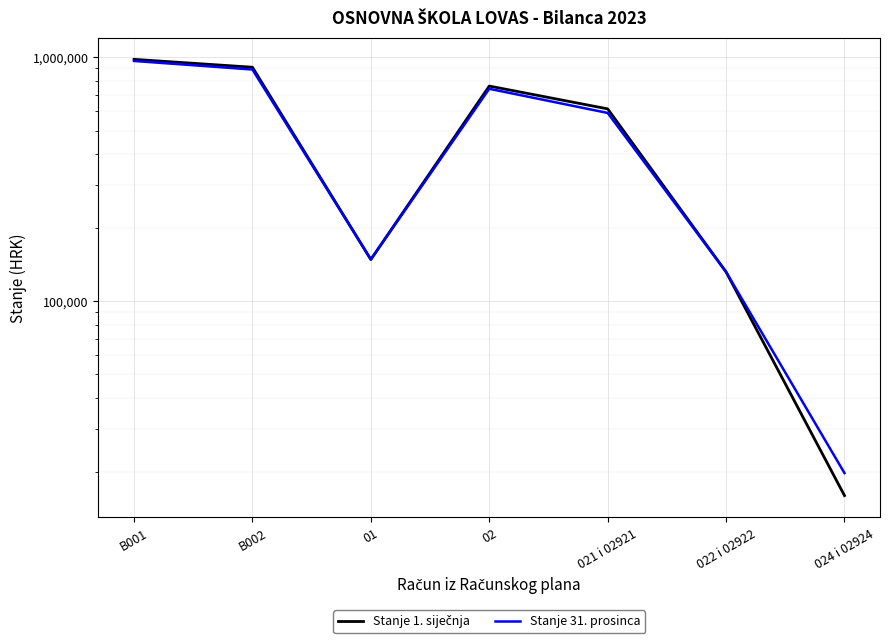

At which category does Stanje 31. prosinca reach its first local valley?

01